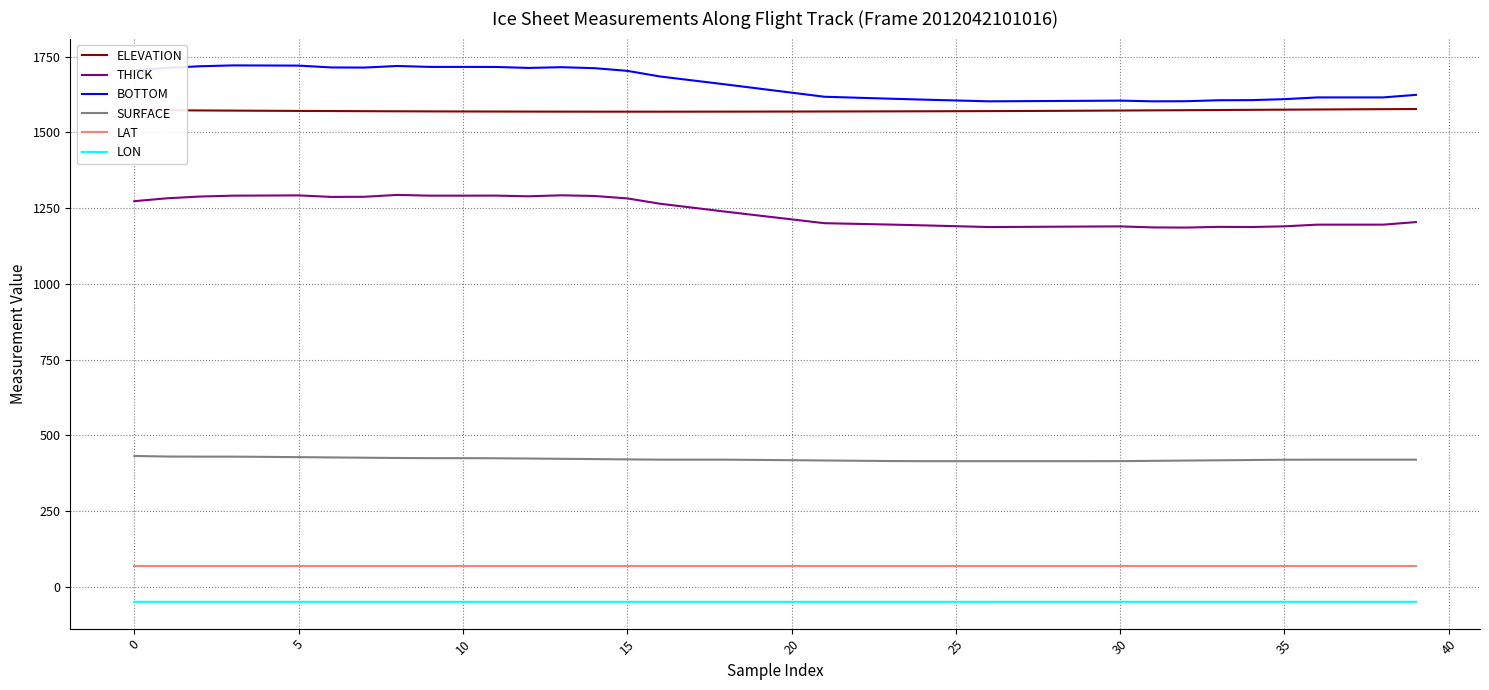

List the series in order of their peak value, lowest first.

LON, LAT, SURFACE, THICK, ELEVATION, BOTTOM